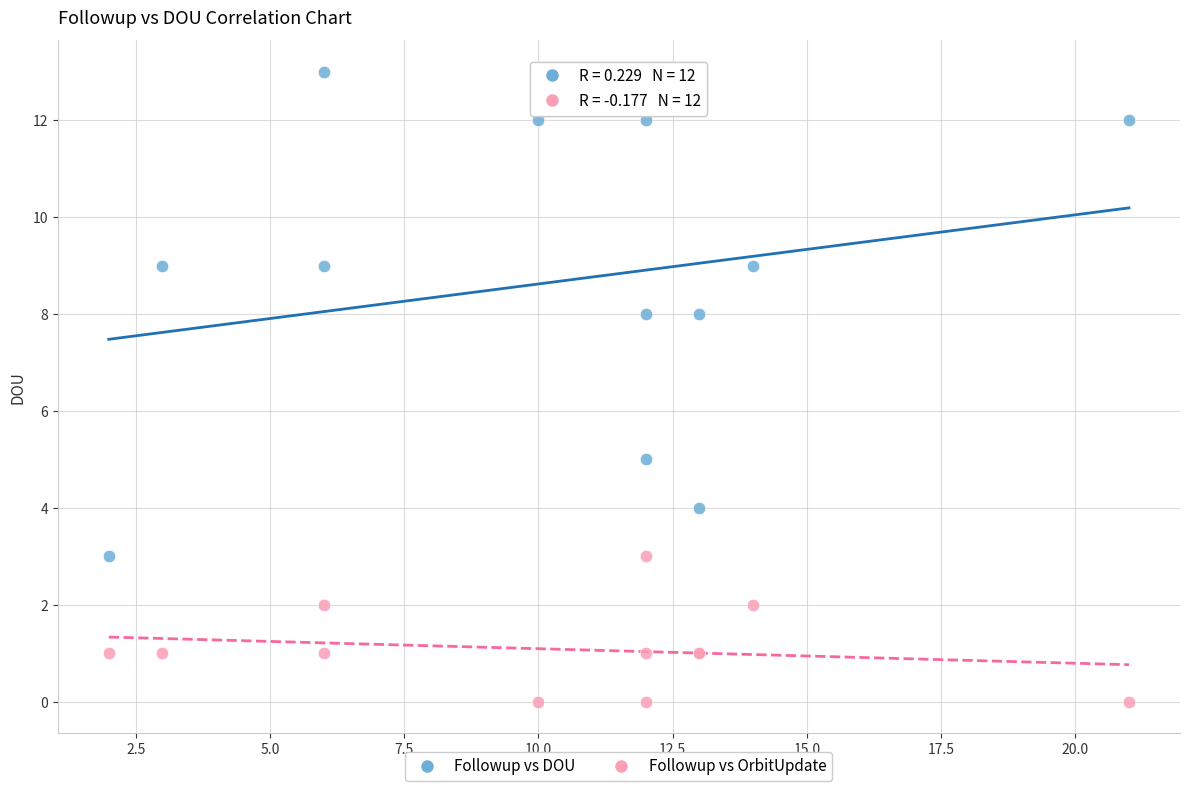

Across all series, what Y value is closest to 6?

5